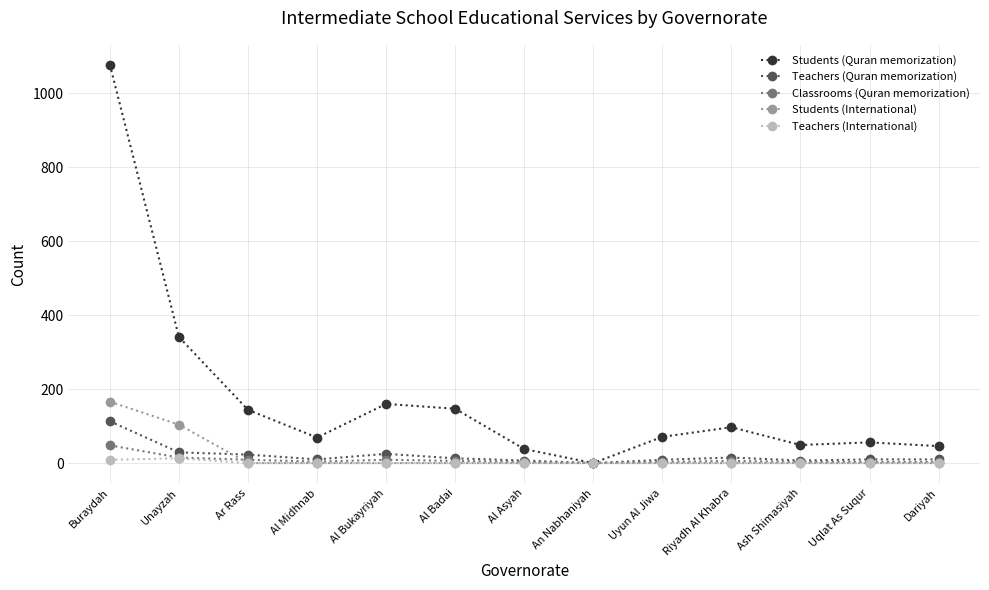

True or false: Teachers (Quran memorization) has more than 1 interior local peaks.

True